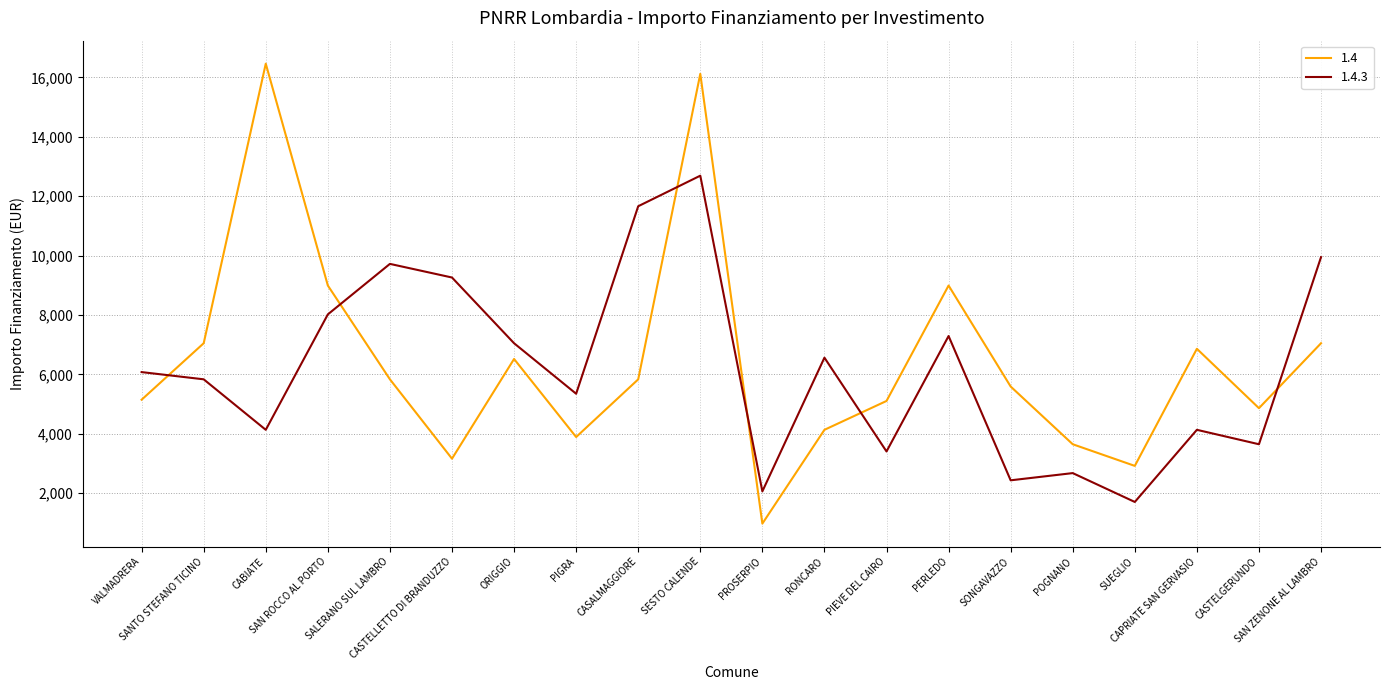

After their last crossing, which series has the higher values: 1.4.3 or 1.4?

1.4.3